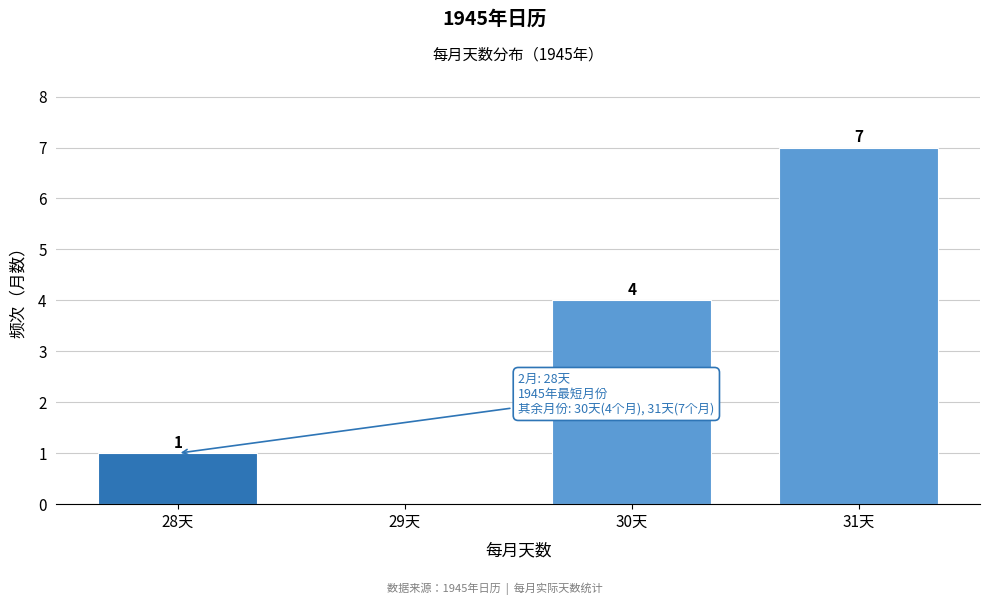

Reading right to left, list all the values displayed in this chart.

31天=7	30天=4	29天=0	28天=1